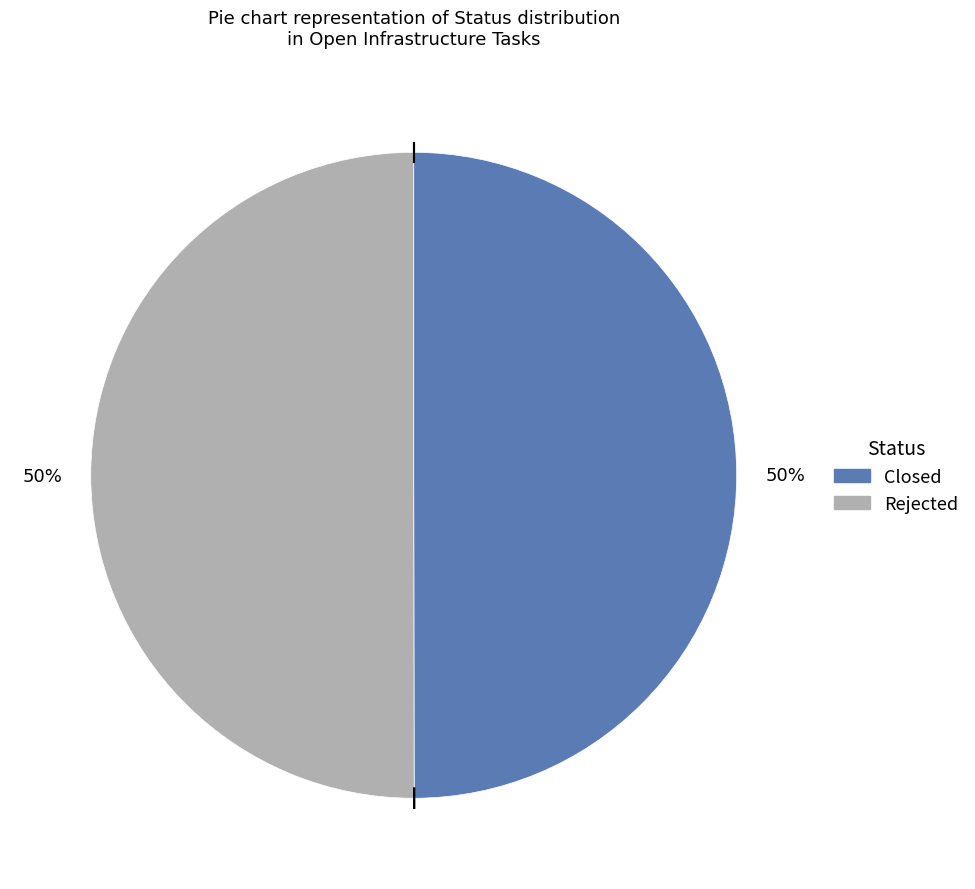

Combined, do Rejected and Closed account for over 50%?

Yes